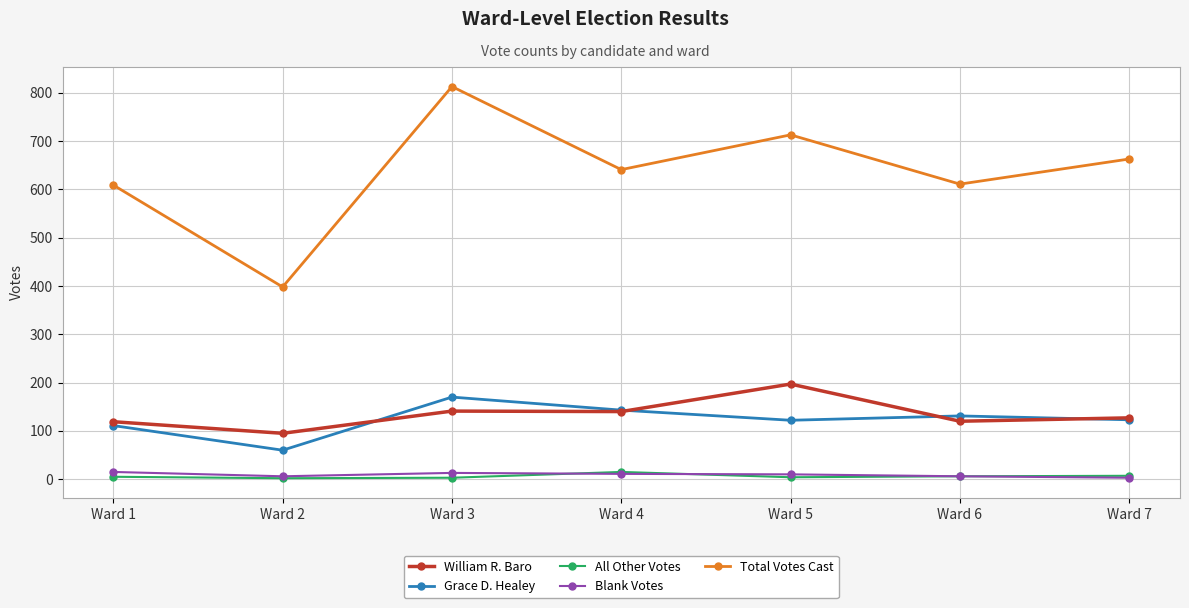

How many lines are shown in the chart?

5